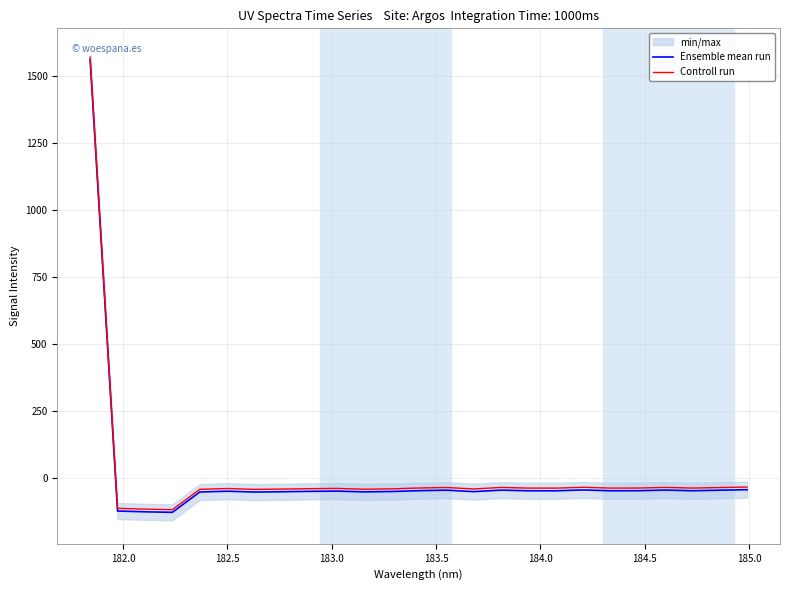

What is the difference between the maximum and minimum values in the Controll run series?

1691.3